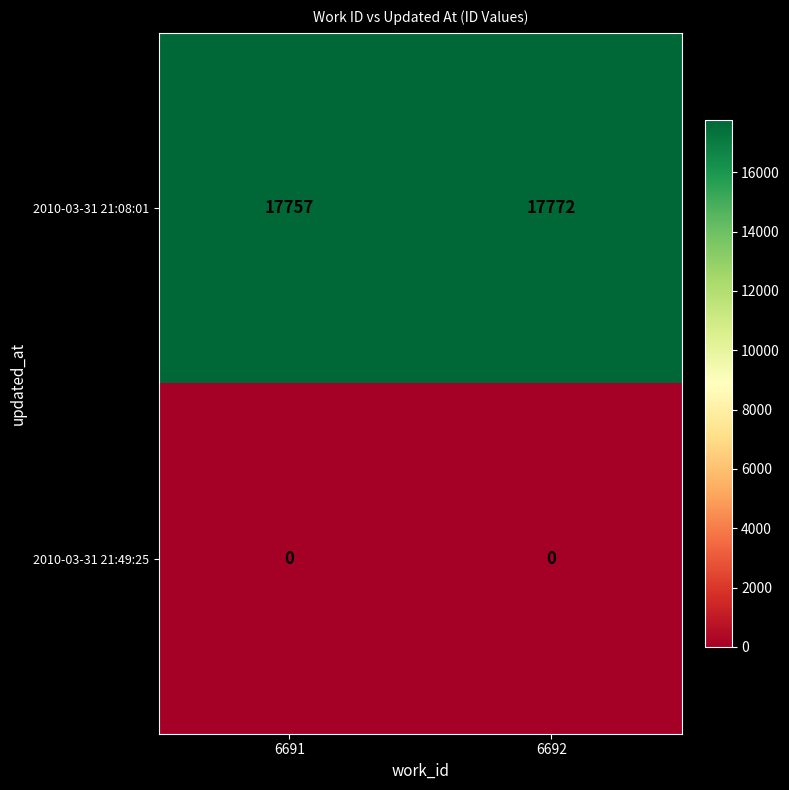

Which label corresponds to the largest value in the chart?

6692